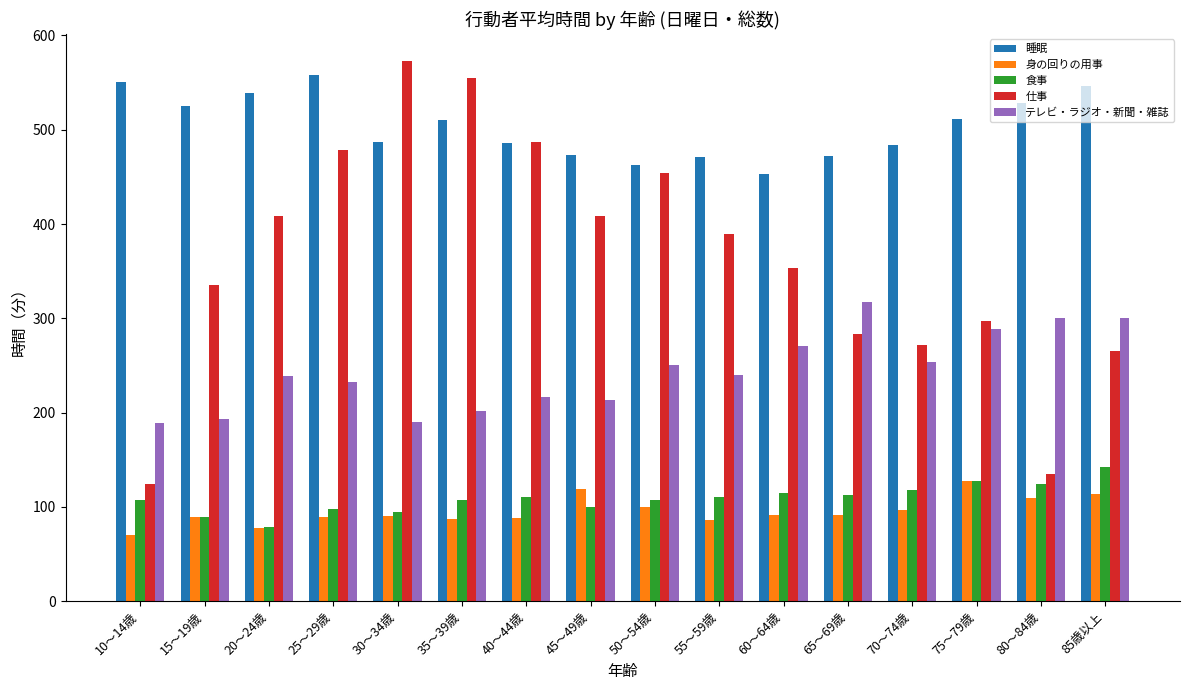

Which series has the largest total across all categories?

睡眠